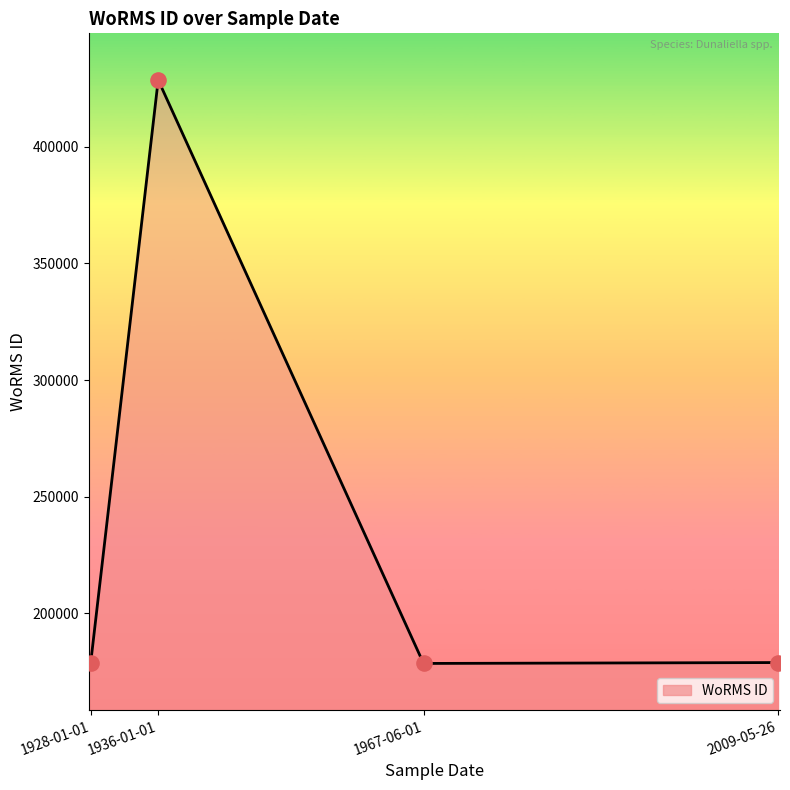

Which has a higher value, 1936-01-01 or 1928-01-01?

1936-01-01